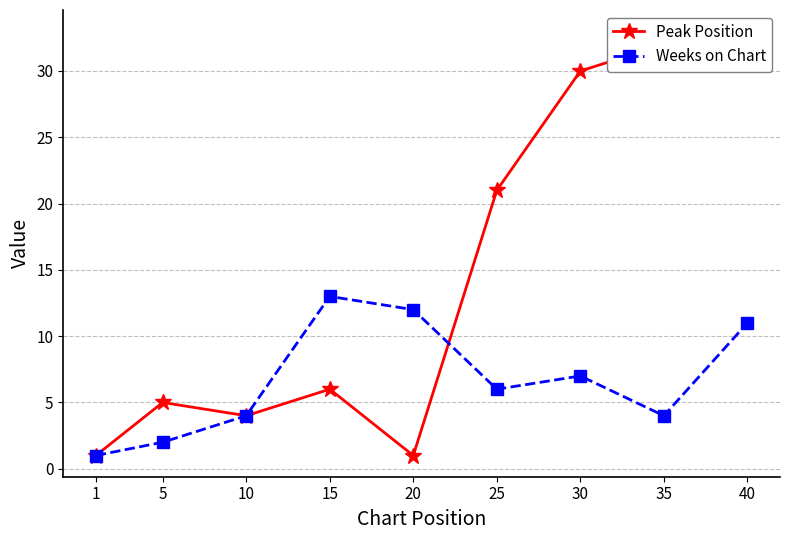

Reading left to right, extract all data points from this chart.

Peak Position: 1	5	4	6	1	21	30	32	33
Weeks on Chart: 1	2	4	13	12	6	7	4	11